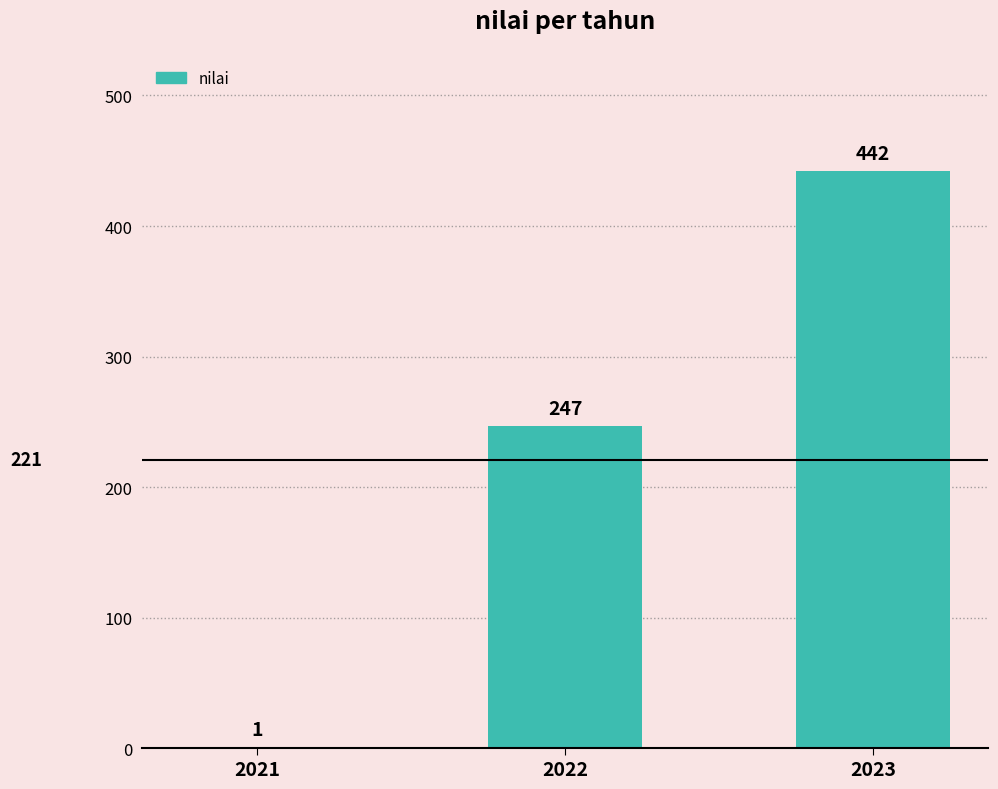

Are the bars horizontal?

No